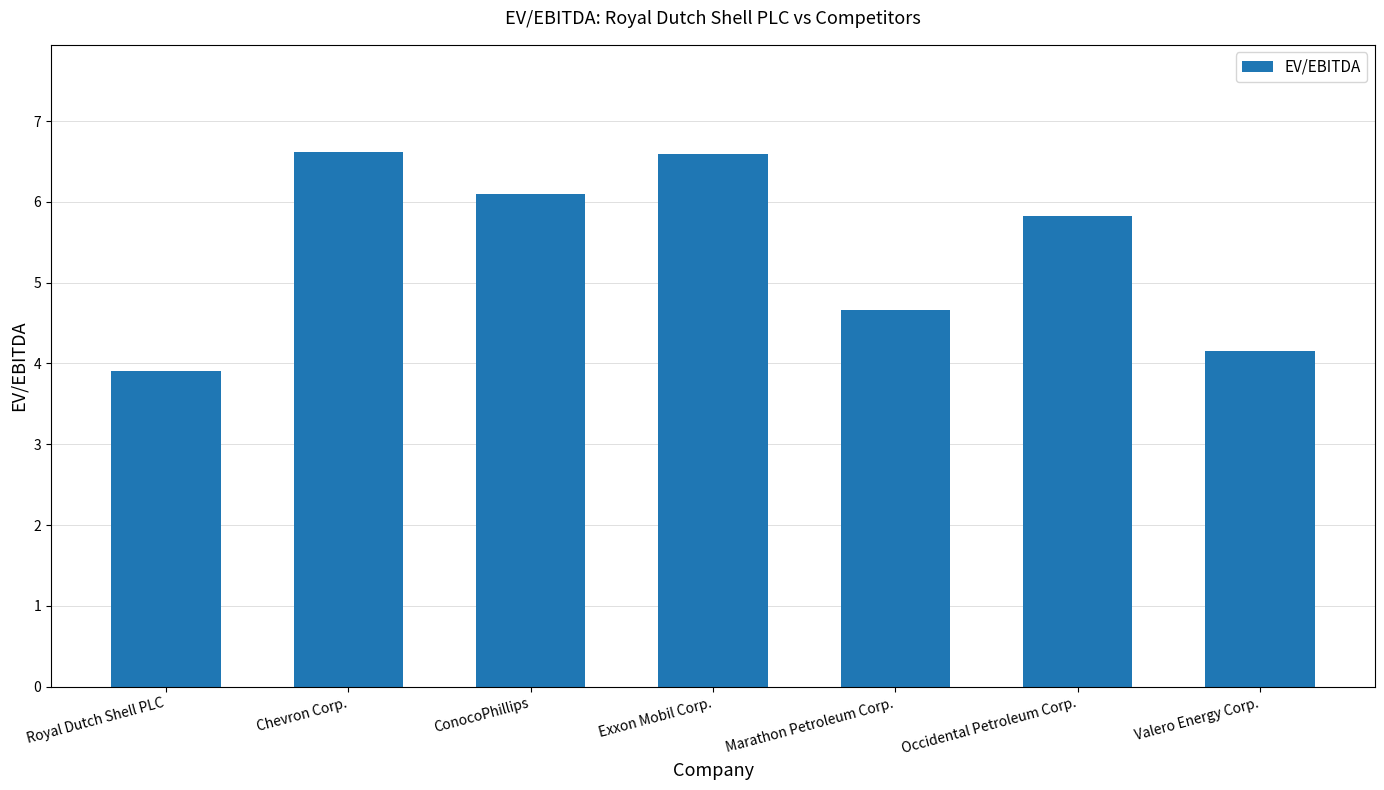

What is the change in value from Marathon Petroleum Corp. to Occidental Petroleum Corp.?

+1.2